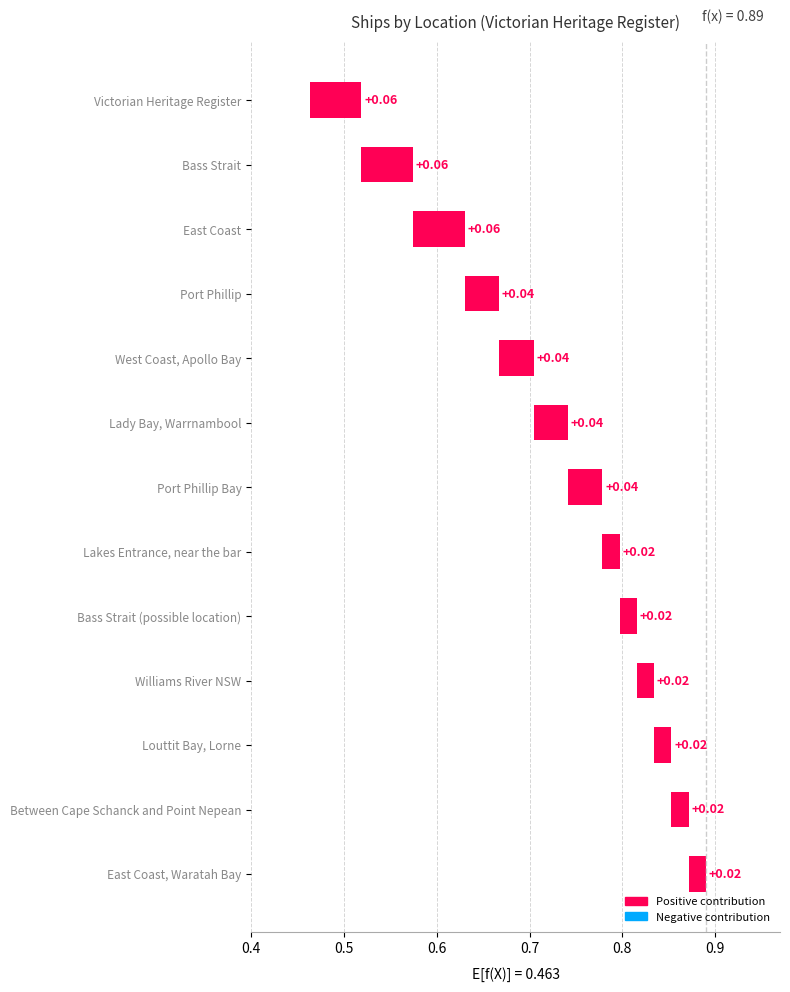

Are the bars grouped side by side (vs. stacked)?

No